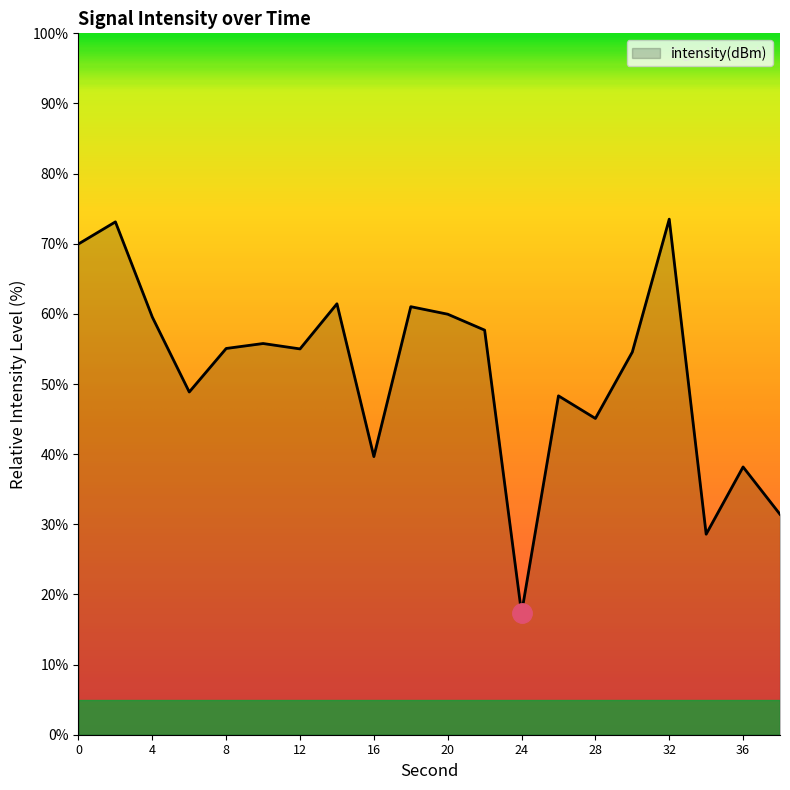

What is the greatest value displayed?

73.5